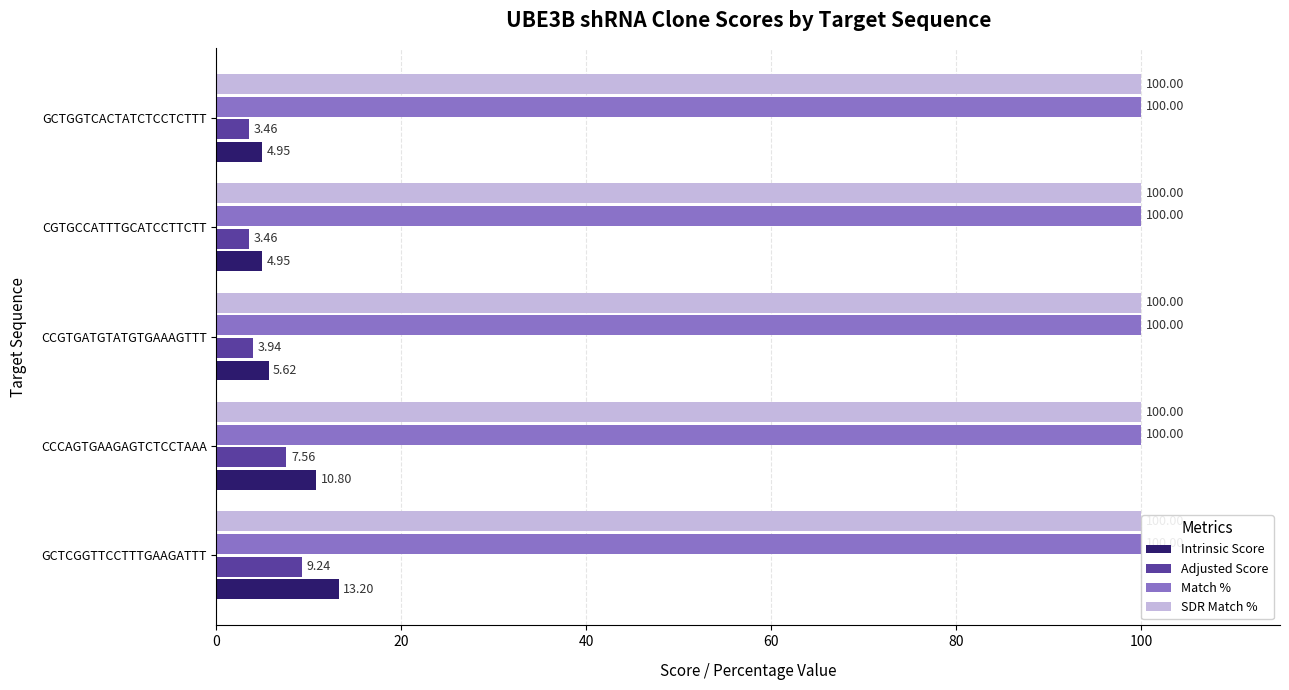

At which label is Adjusted Score closest to 6?

CCCAGTGAAGAGTCTCCTAAA